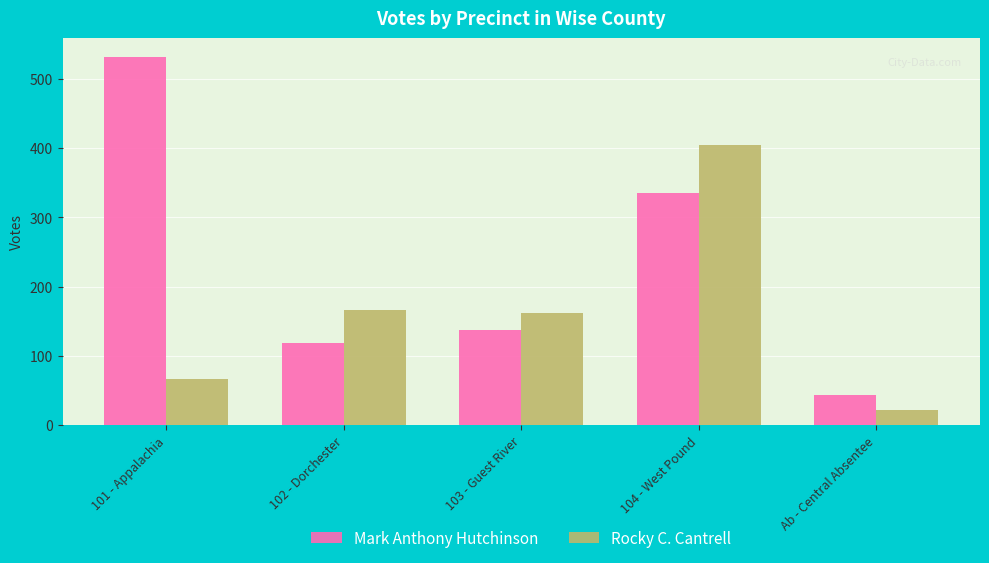

What is the difference between the highest and lowest values at 101 - Appalachia?

465